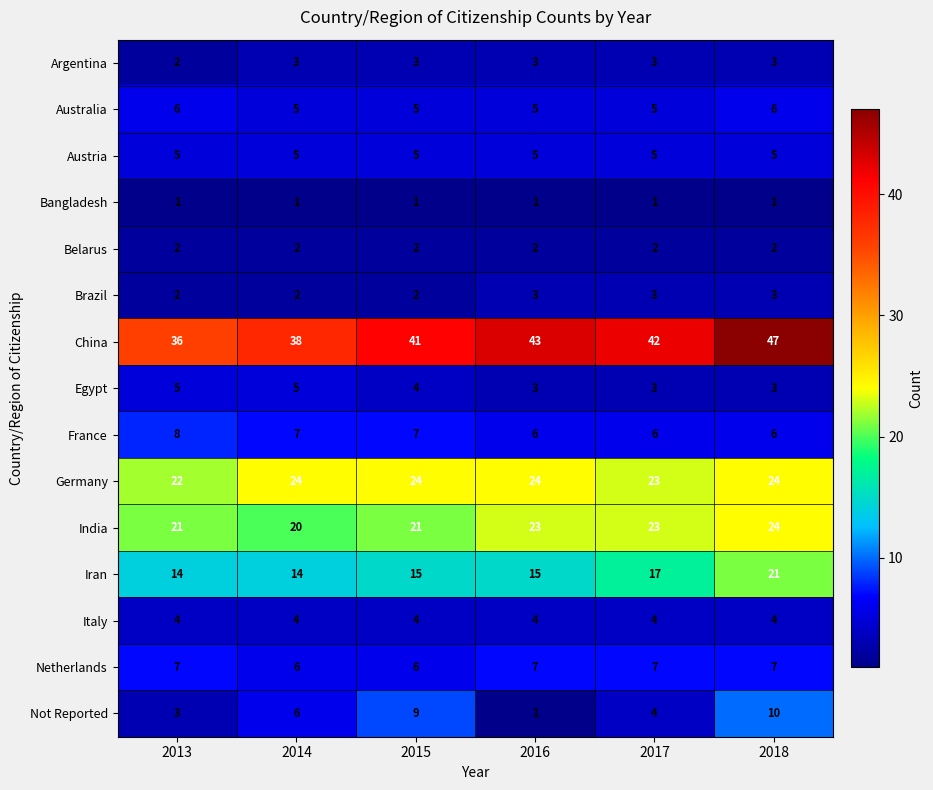

What is the maximum value shown in the chart?

47